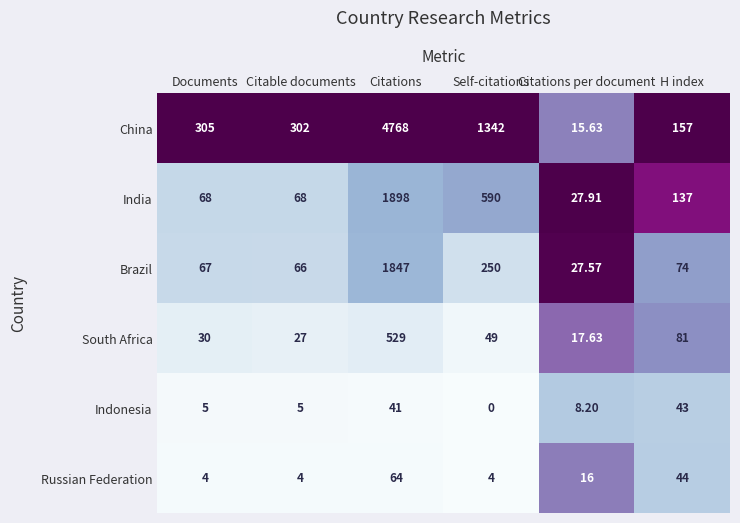

At which category does the chart reach its peak across all series?

Citations